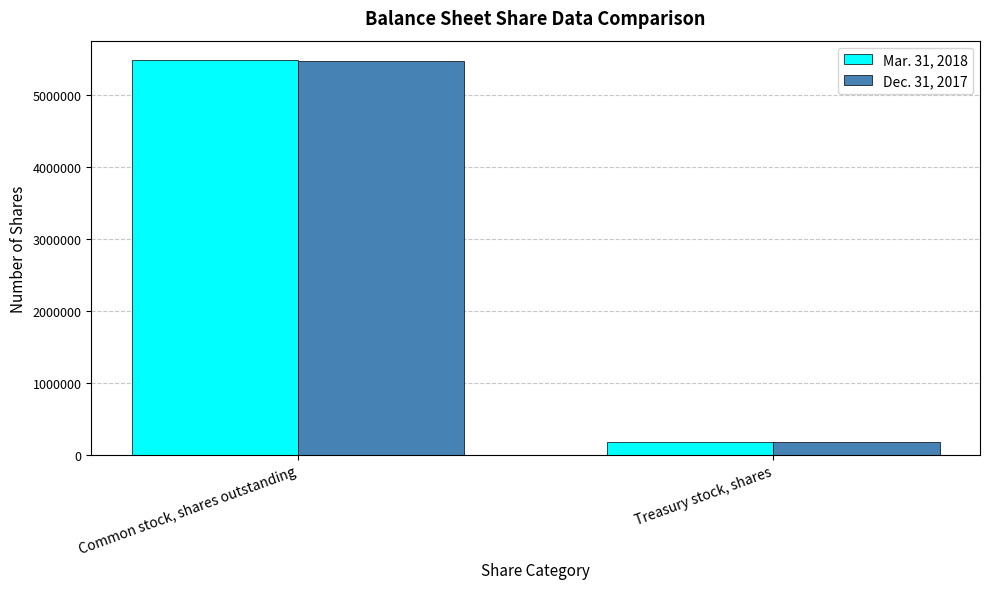

What position from the left is Common stock, shares outstanding?

1